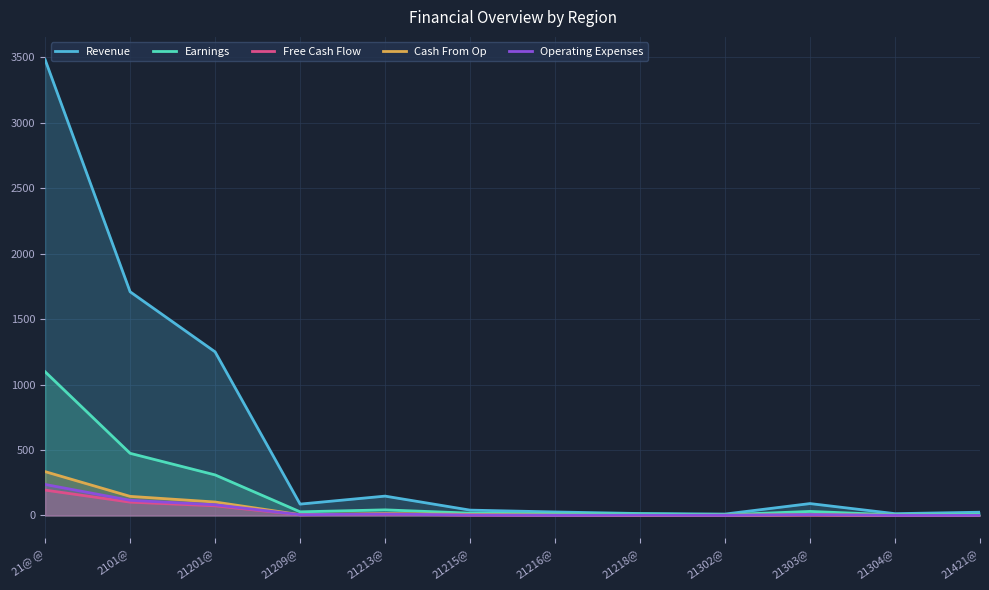

Rank the categories by Cash From Op value from highest to lowest.

21@ @, 2101@, 21201@, 21213@, 21215@, 21303@, 21209@, 21216@, 21304@, 21218@, 21302@, 21421@